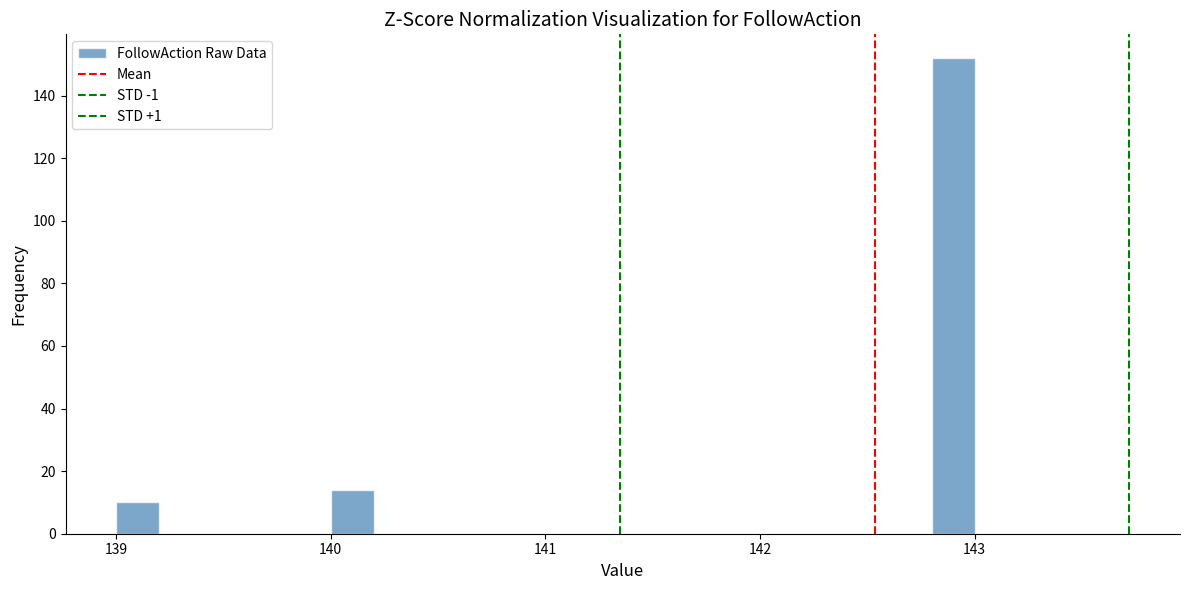

Around what value on the x-axis is the tallest bar? Give the approximate position of its centre, as read against the axis.

142.9